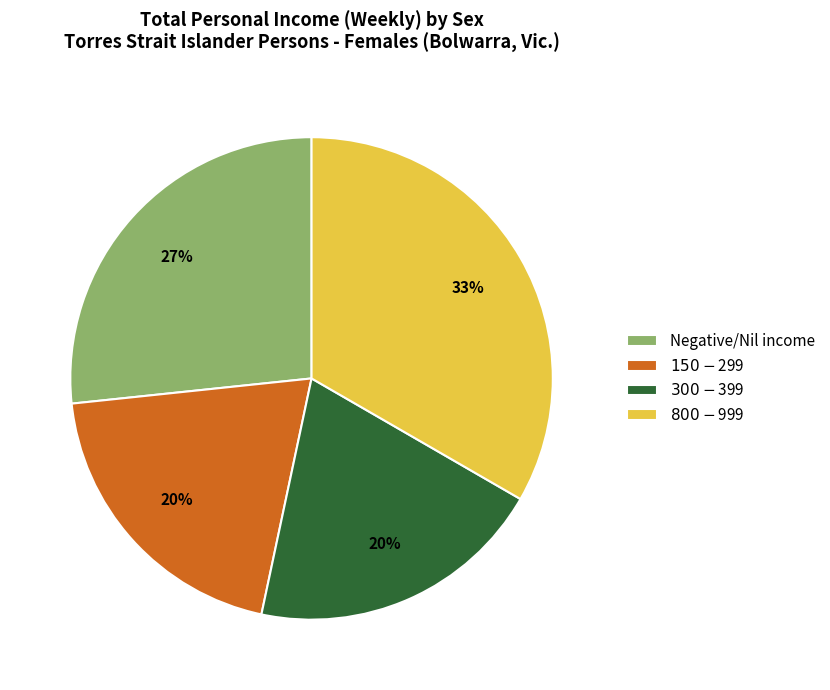

To the nearest percent, what is the average slice percentage?

25%